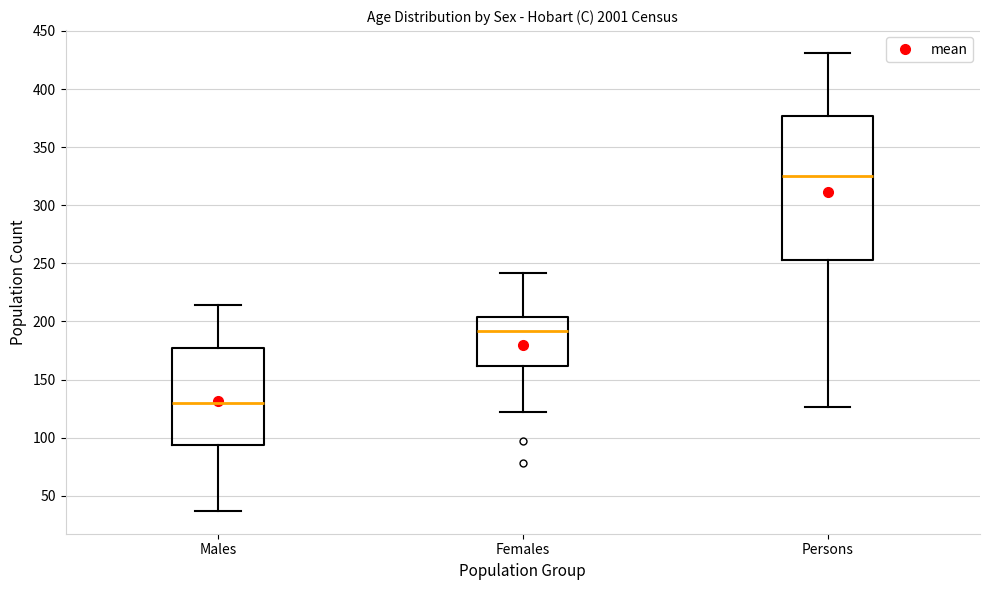

Reading left to right, transcribe this box plot: for each box, give where its median line is, the range the box spans, and where its two whiskers end, as read against the y-axis. The values are not printed on the chart, so give them approximately, as read against the axis.

Males: median 130, box 95 to 175, whiskers 35 to 215
Females: median 190, box 160 to 205, whiskers 120 to 240
Persons: median 325, box 255 to 375, whiskers 125 to 430